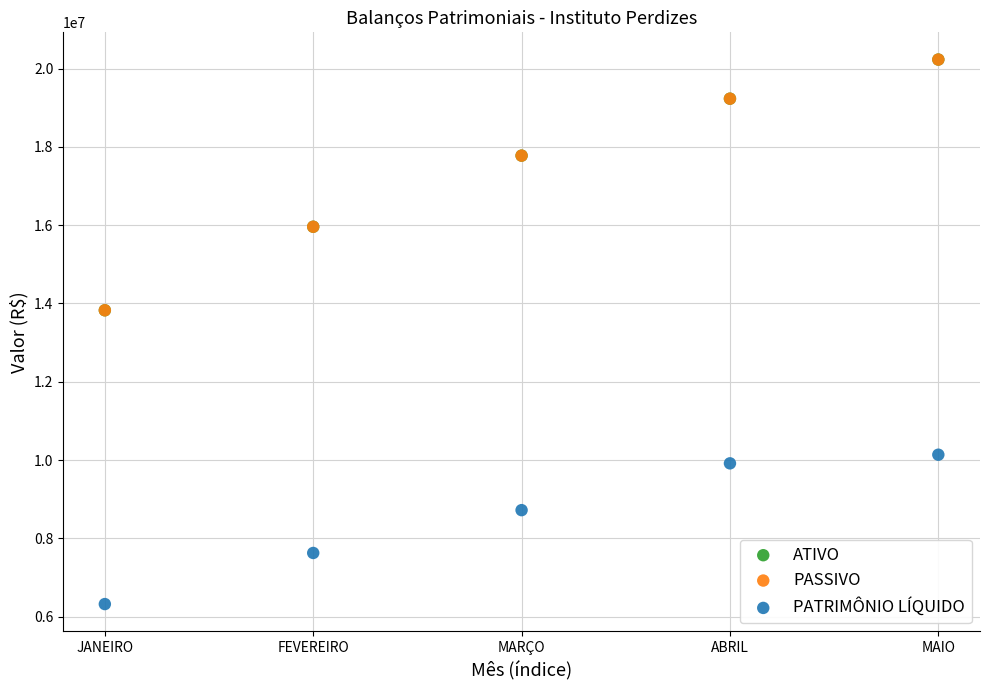

What are all the series names shown in the legend?

ATIVO, PASSIVO, PATRIMÔNIO LÍQUIDO